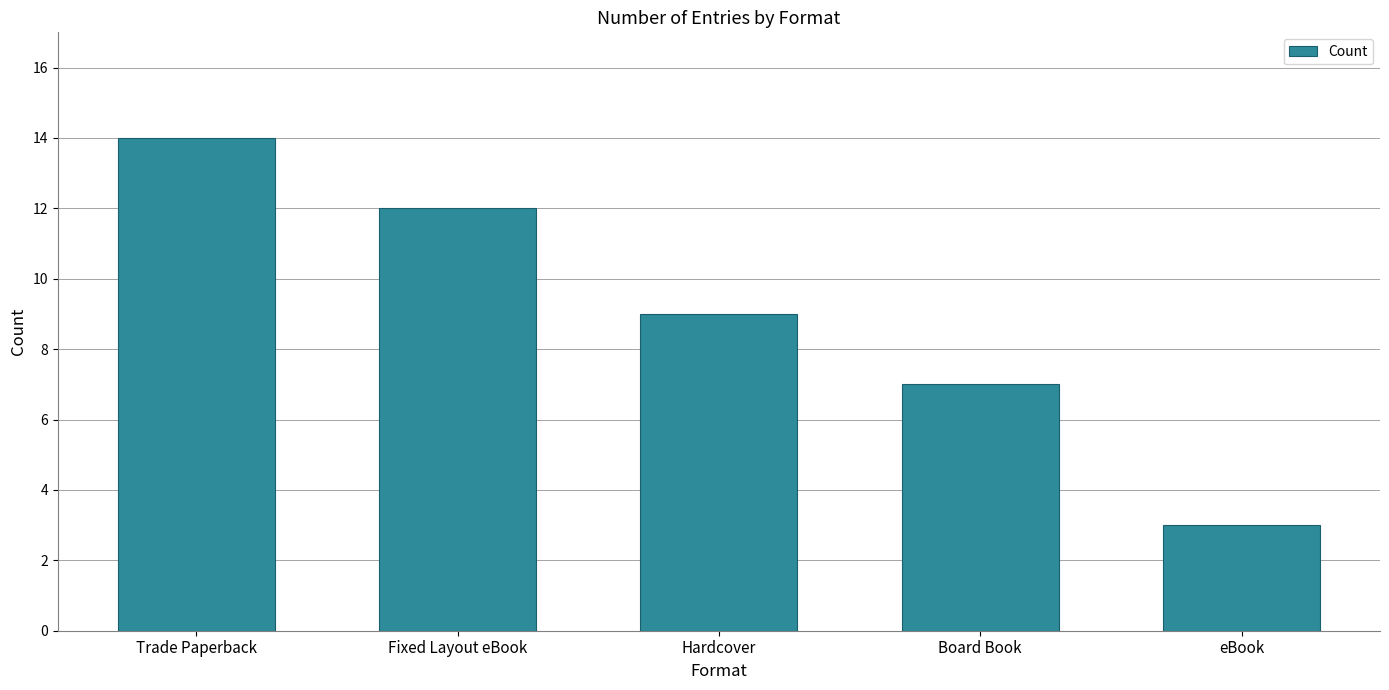

What is the difference between the second highest and second lowest values?

5